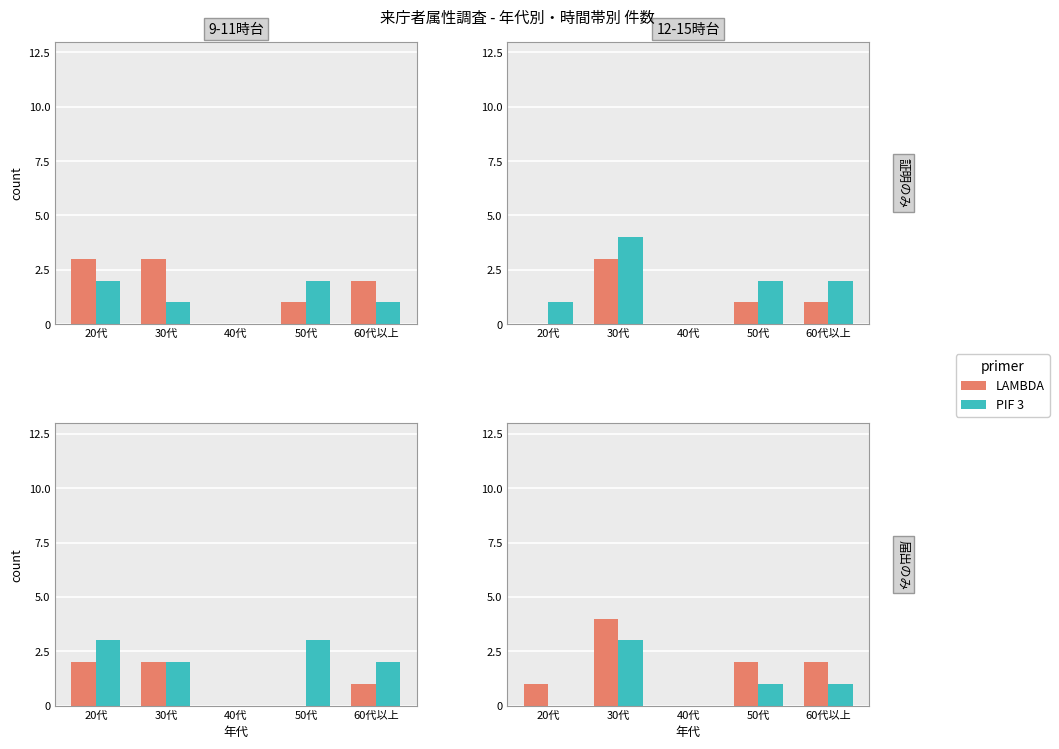

At which category is the sum across all series the highest?

30代